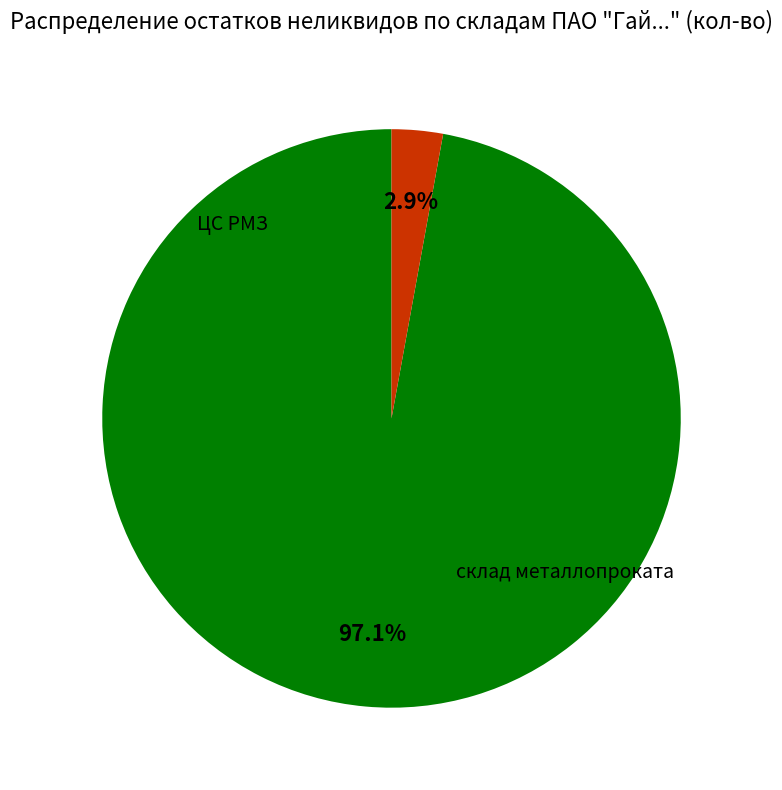

Does any single category account for the majority?

Yes